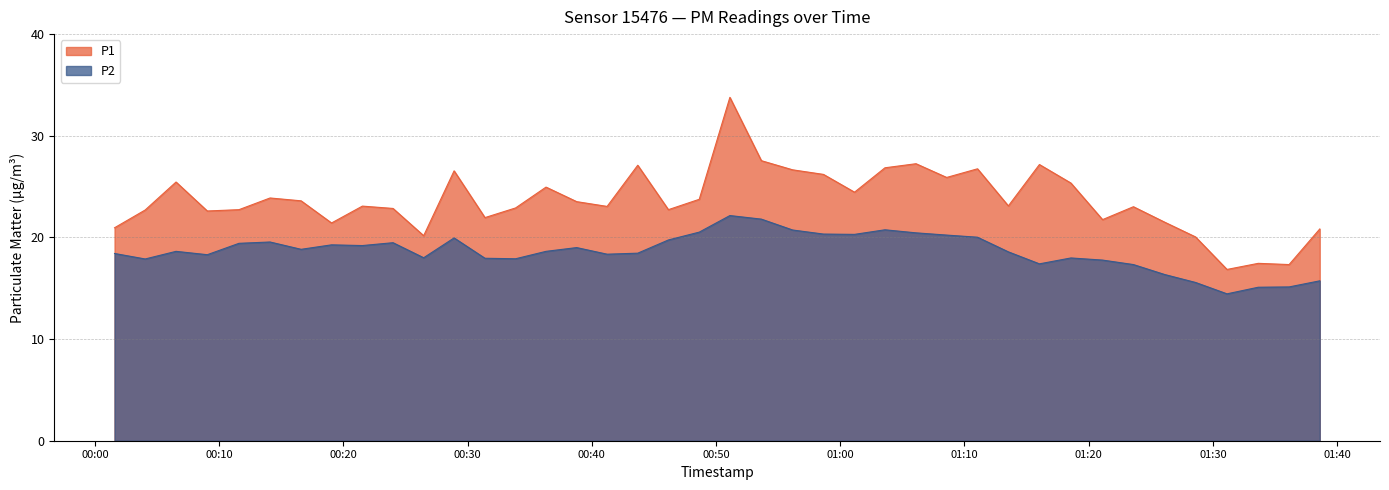

What is the smallest value displayed?

14.4